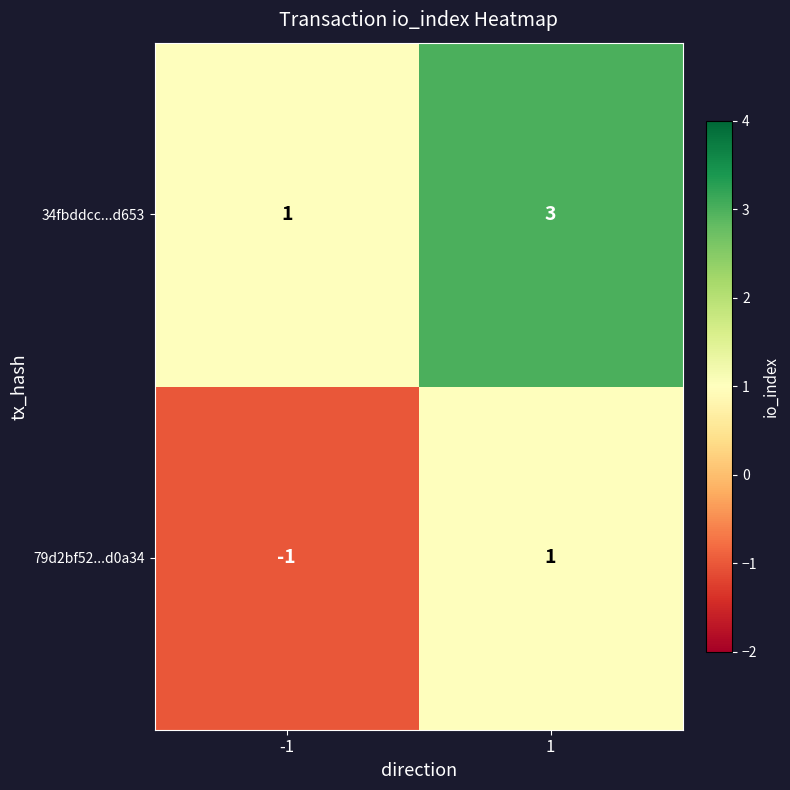

Reading right to left, list all the values displayed in this chart.

34fbddcc...d653: 1=3	-1=1
79d2bf52...d0a34: 1=1	-1=-1